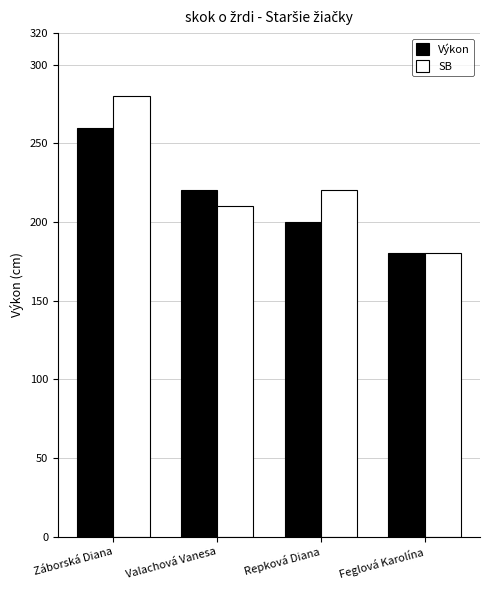

Rank the series at Záborská Diana from lowest to highest value.

Výkon, SB